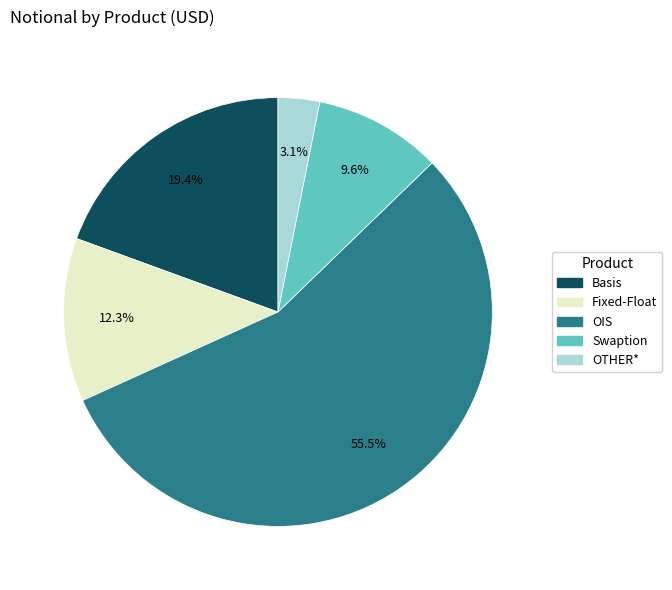

To the nearest percent, what is the combined percentage of Fixed-Float and OTHER*?

15%